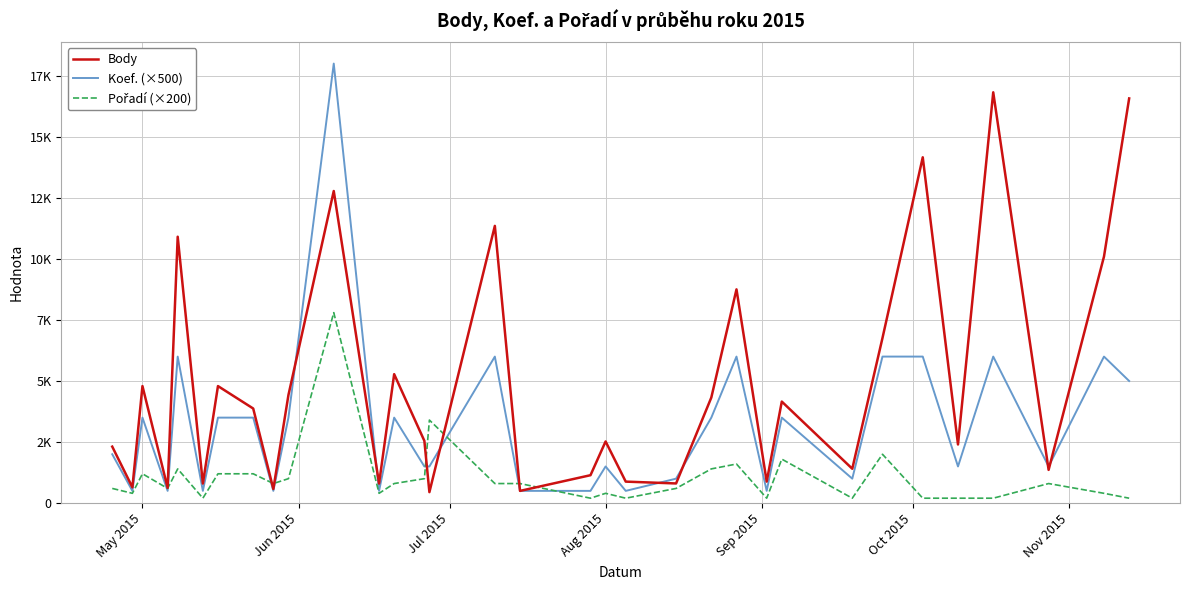

Does the chart have visible grid lines?

Yes